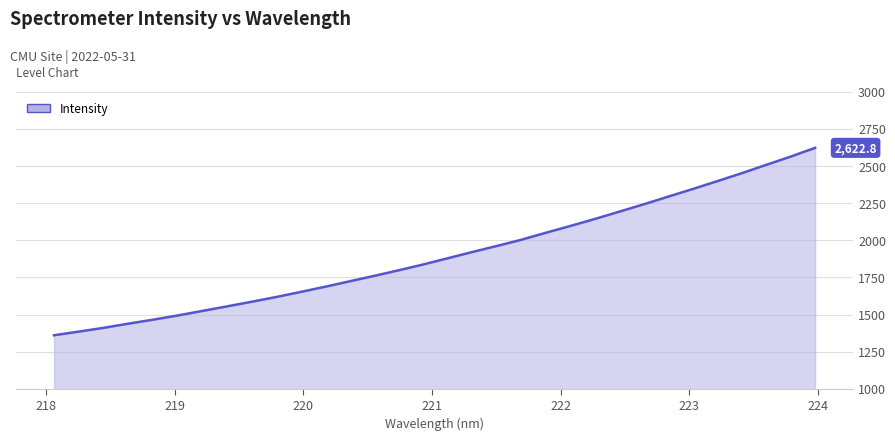

What is the difference between the maximum and minimum values?

1262.2